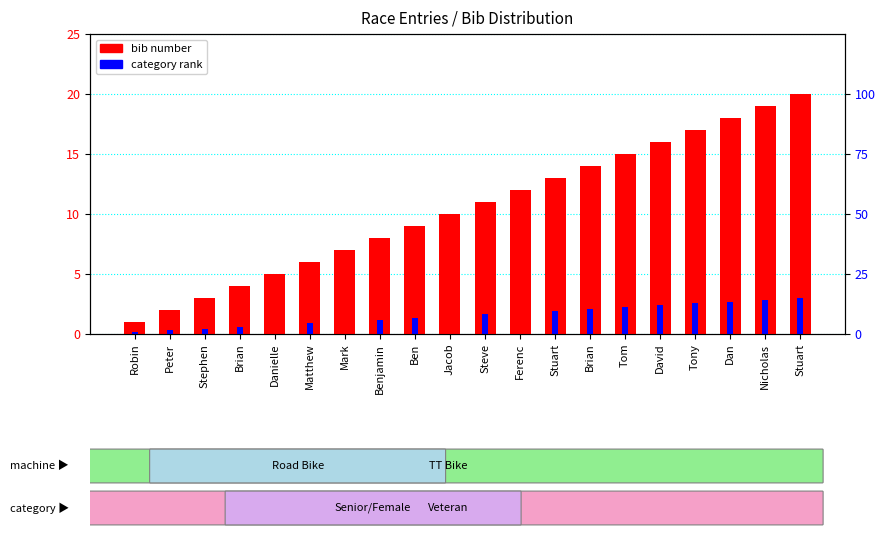

What is the sum of all bib number values?

210.0